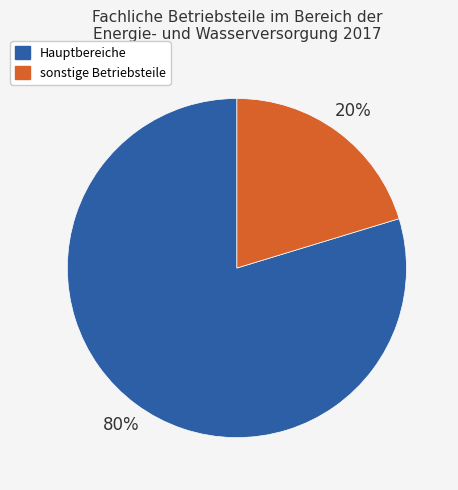

To the nearest percent, what portion does Hauptbereiche represent?

80%